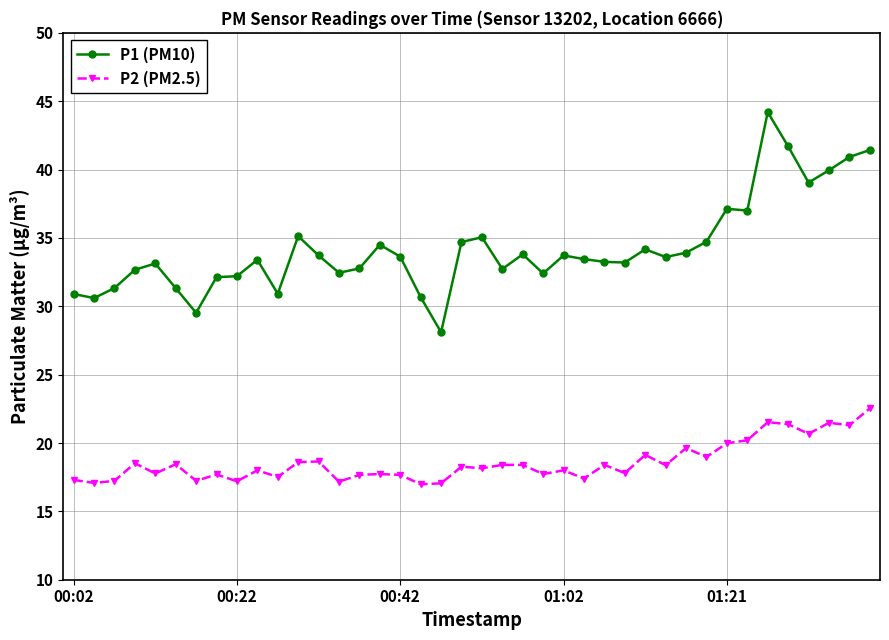

Count the number of categories in the chart.

40